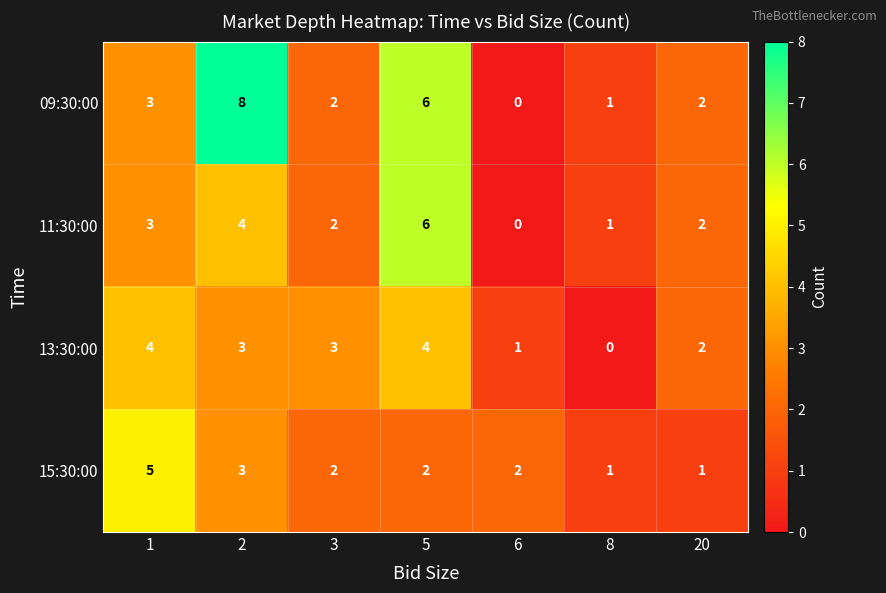

Which category has the highest value across all series?

2